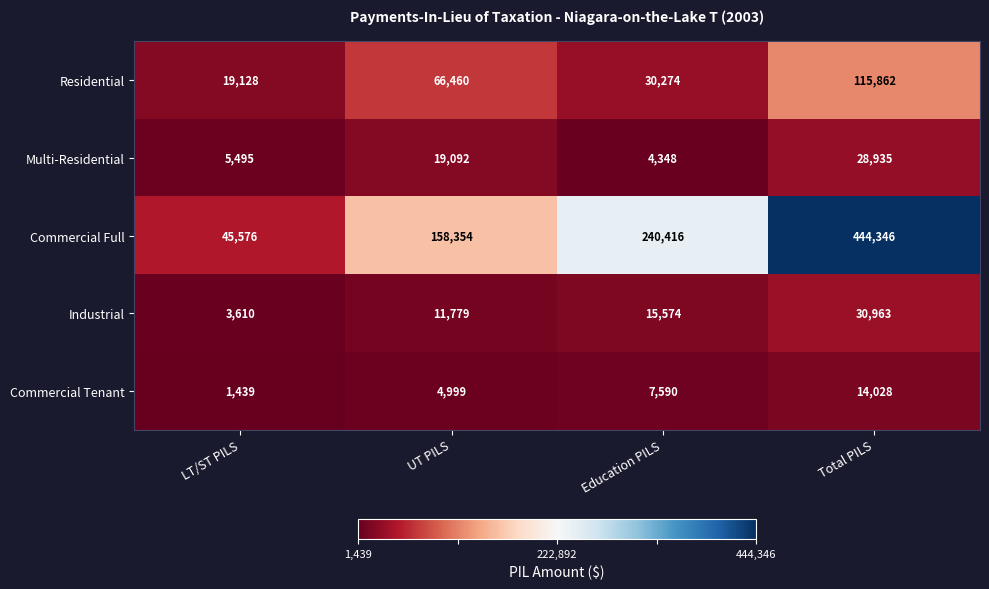

Which series has the largest total across all categories?

Commercial Full